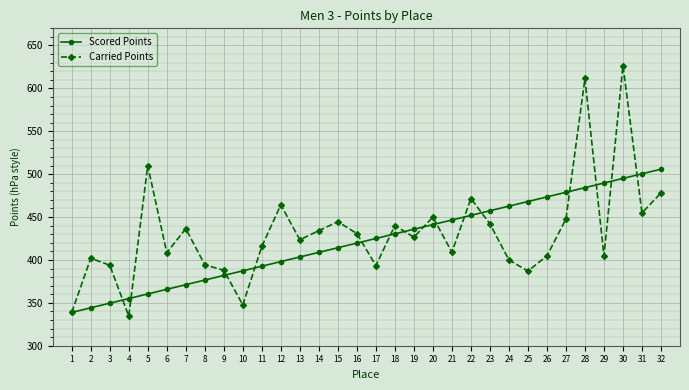

What is the difference between the Carried Points values at 23 and 21?

33.0